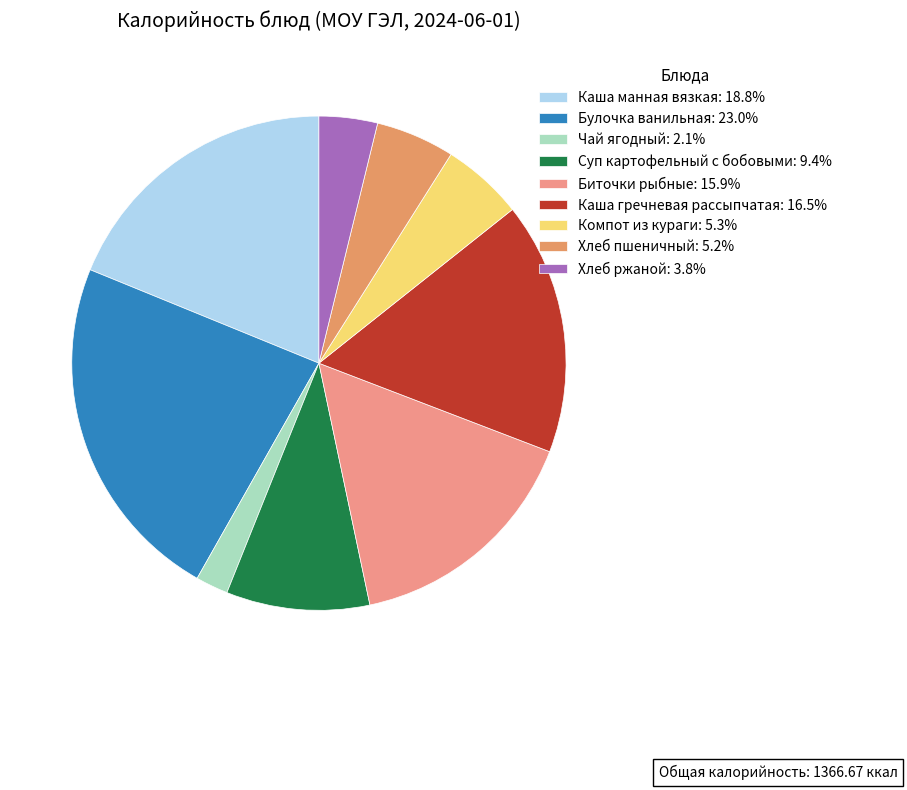

How many slices are in this pie chart?

9